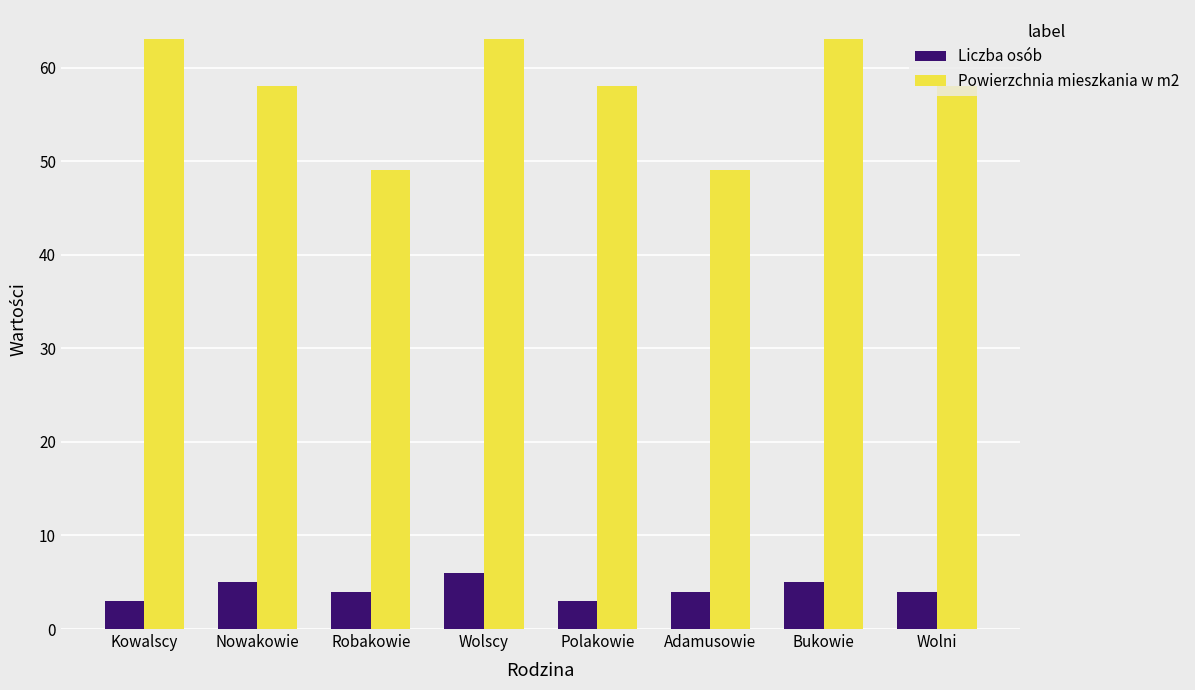

Rank the series by their average value, from lowest to highest.

Liczba osób, Powierzchnia mieszkania w m2